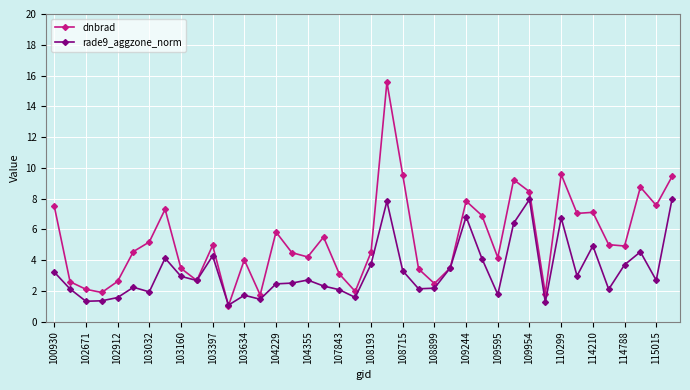

What is the minimum value shown in the chart?

1.0